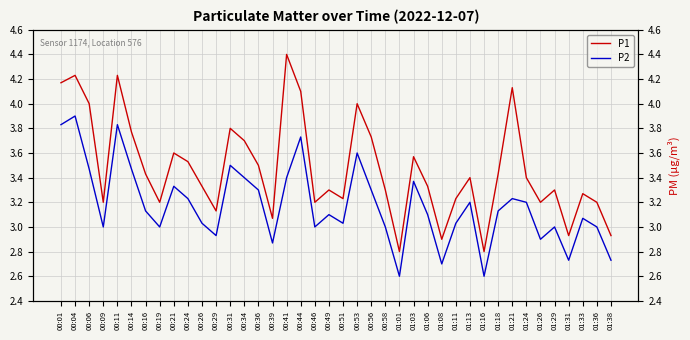

List the series in order of their peak value, highest first.

P1, P2